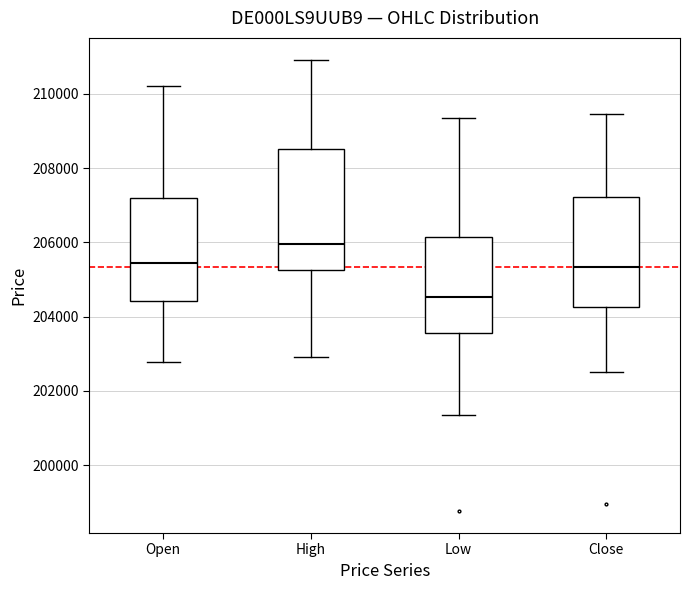

Where does the median line of the box for High sit on the y-axis? The values are not printed on the chart, so give them approximately, as read against the axis.

206000